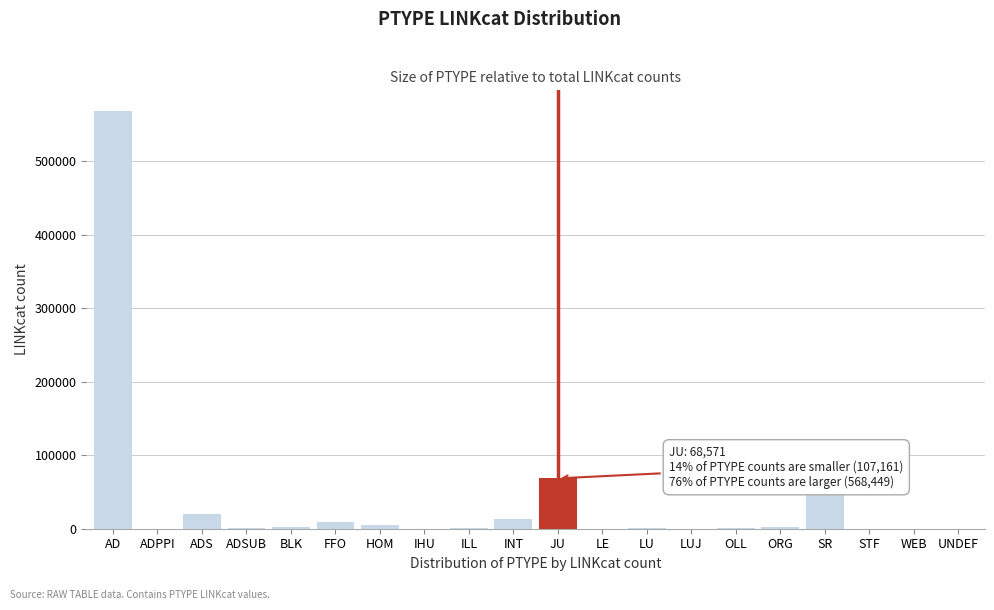

At which category does the chart reach its peak across all series?

AD